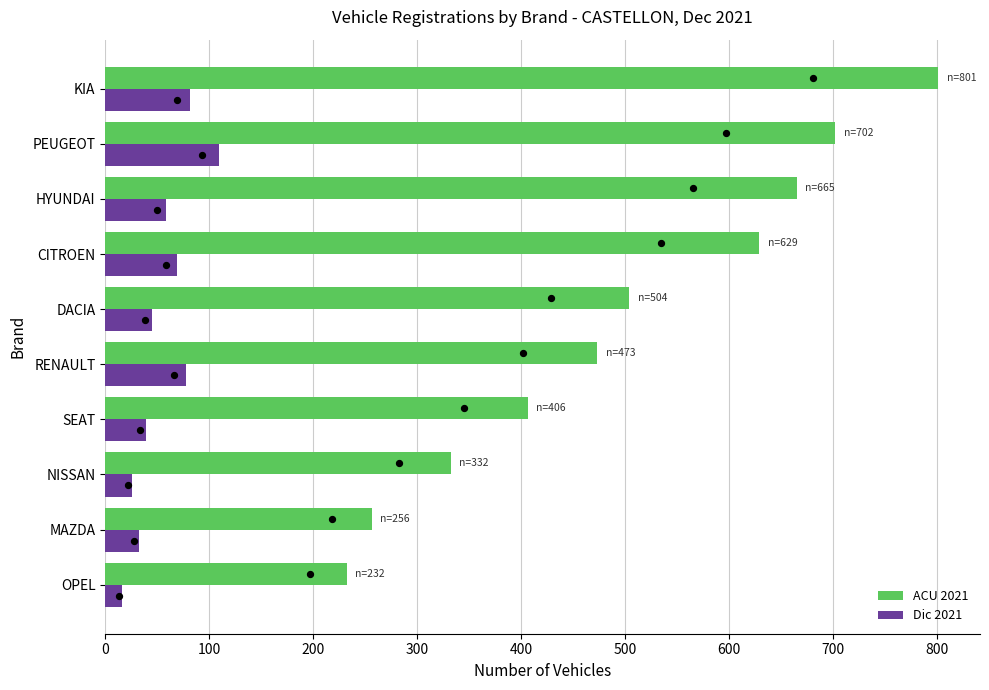

At how many categories does at least one series exceed 67?

10